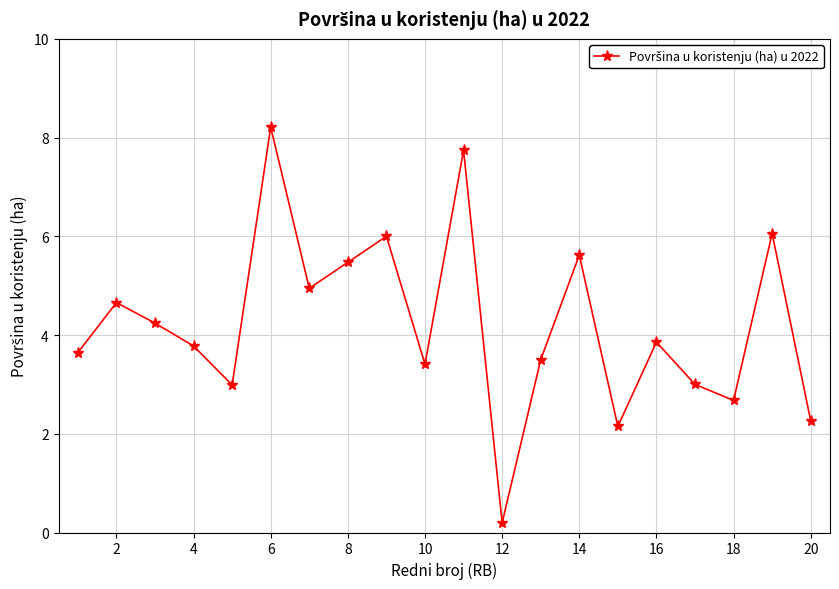

Reading left to right, extract all data points from this chart.

3.6	4.7	4.2	3.8	3.0	8.2	4.9	5.5	6.0	3.4	7.7	0.2	3.5	5.6	2.1	3.9	3.0	2.7	6.1	2.3